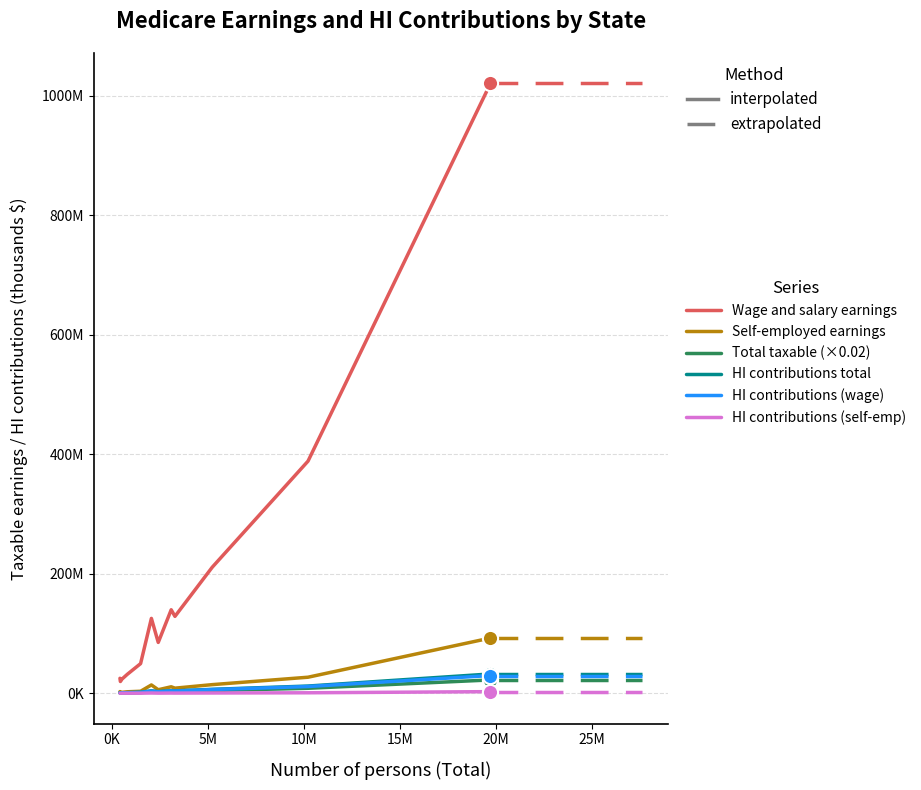

Is this an area chart (filled region under the line)?

No